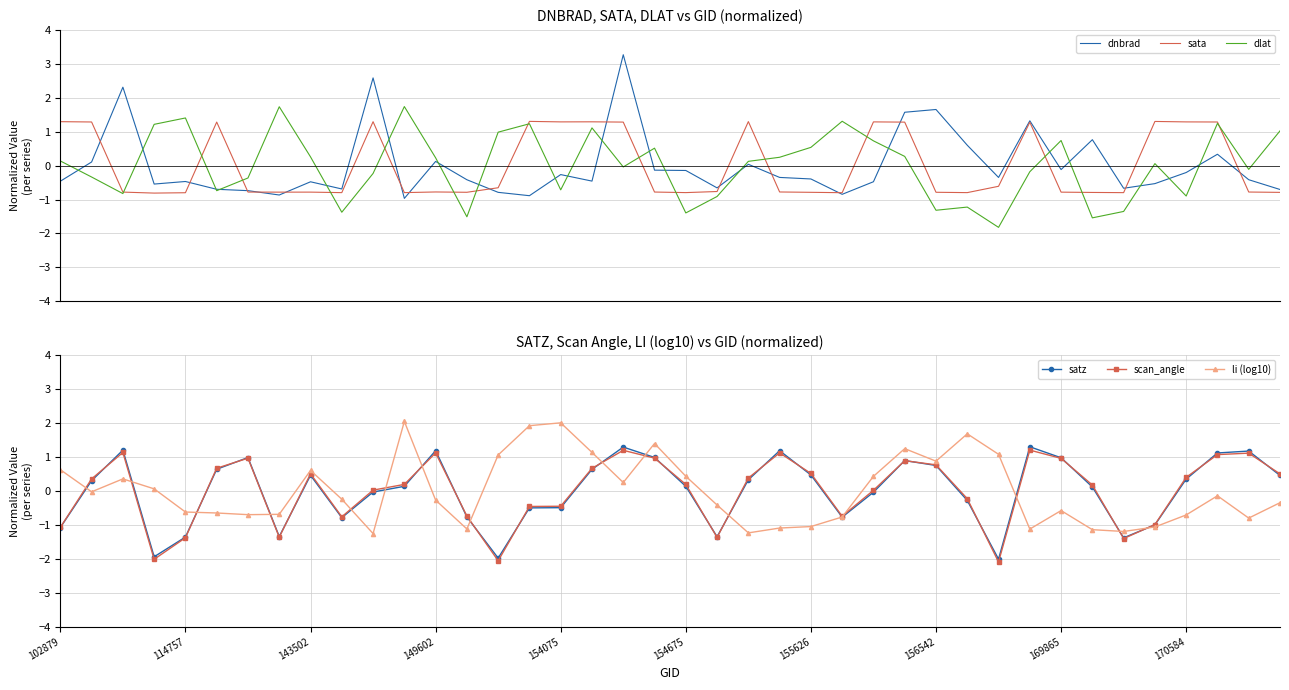

What is the lowest value of the sata series?

-0.8